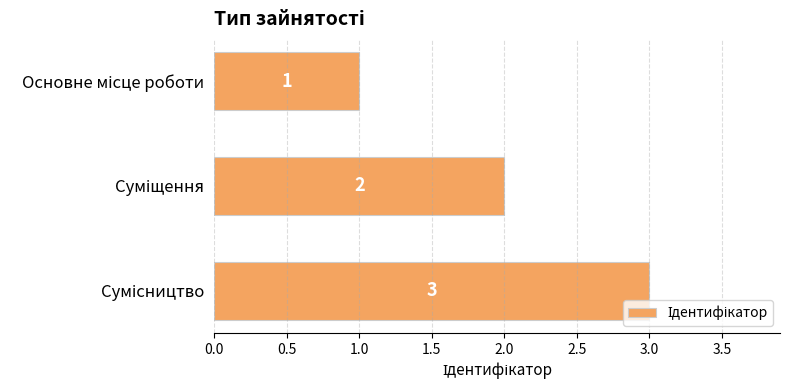

Count the values in the range 1 to 3.

3